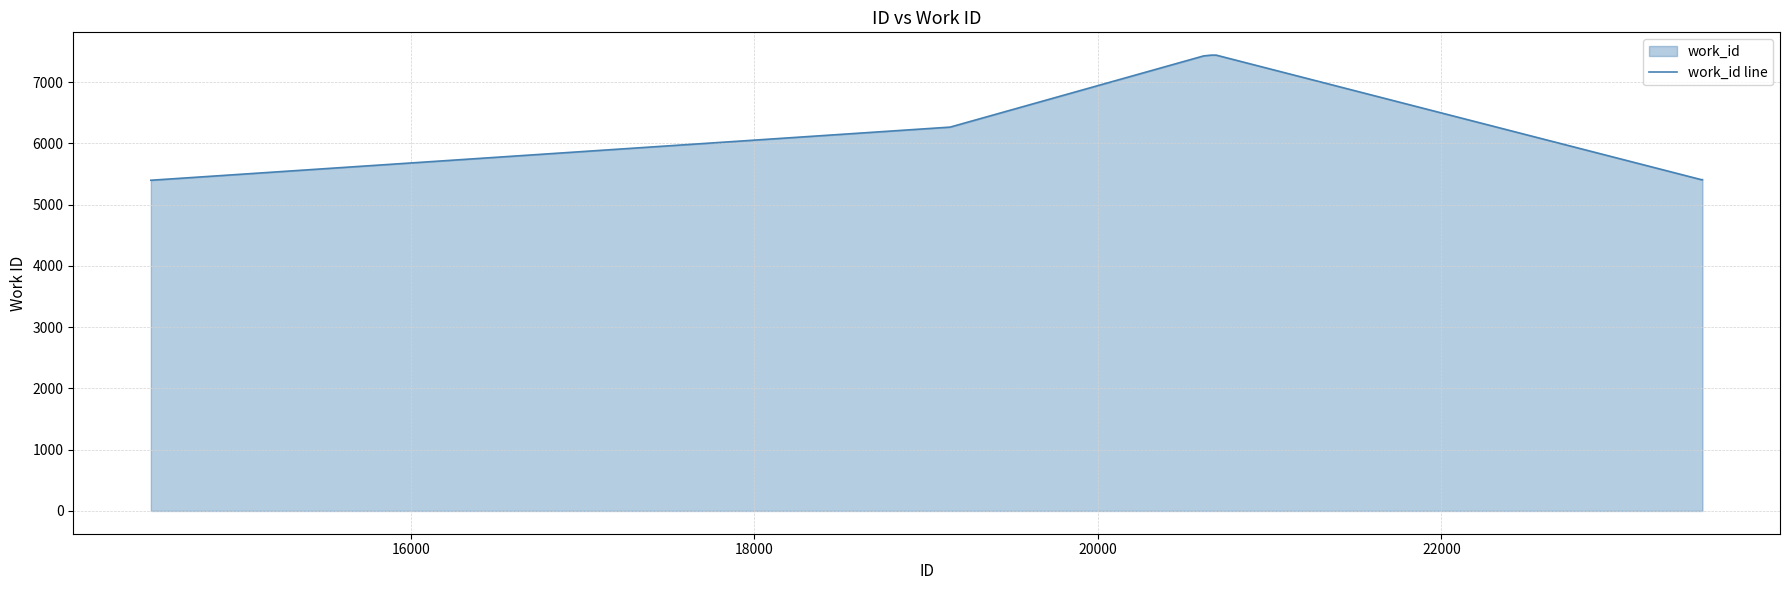

What is the greatest value displayed?

7439